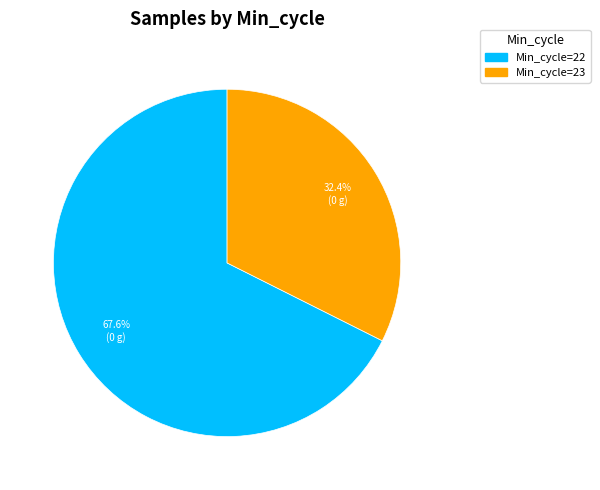

Which slice represents more than half of the pie?

Min_cycle=22